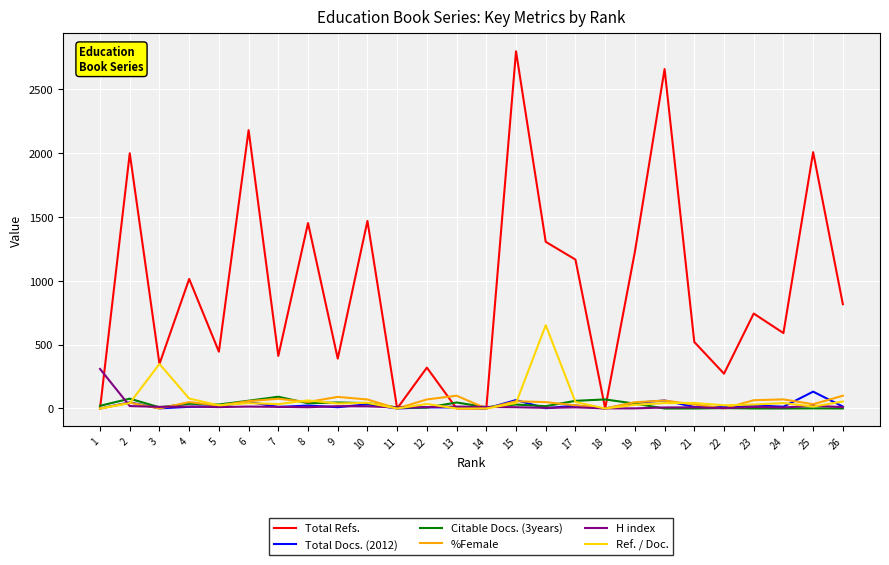

What is the sum of all %Female values?

1179.7